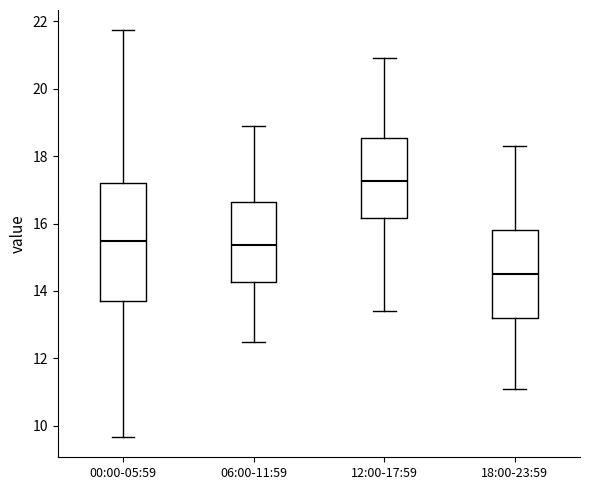

Which box is the tallest, from its lower edge to its upper edge?

00:00-05:59